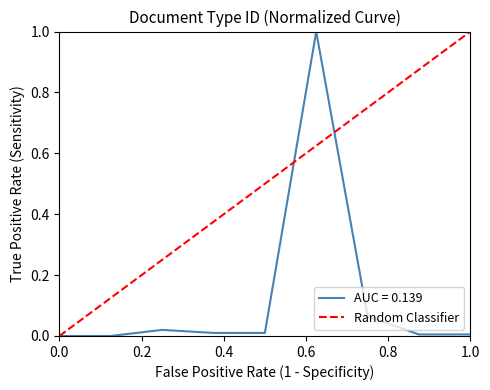

What is the highest value of the AUC = 0.139 series?

1.0